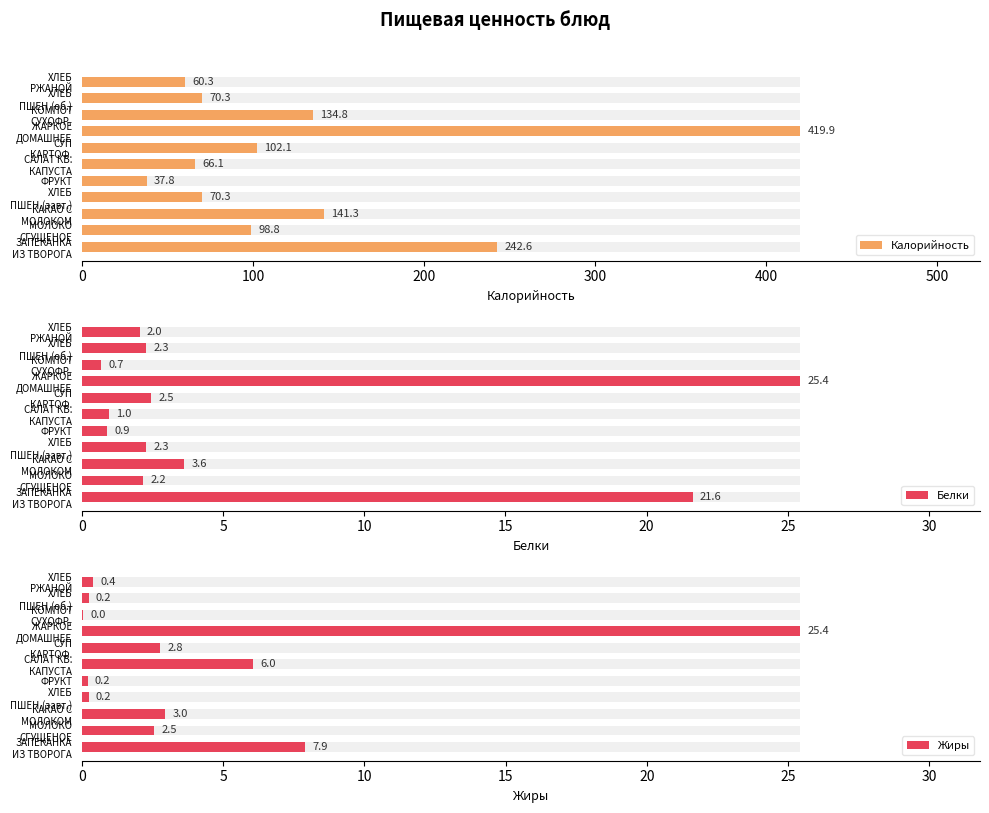

Reading left to right, list all the values displayed in this chart.

Калорийность: 242.6	98.8	141.3	70.3	37.8	66.1	102.1	419.9	134.8	70.3	60.3
Белки: 21.6	2.2	3.6	2.3	0.9	1.0	2.5	25.4	0.7	2.3	2.0
Жиры: 7.9	2.5	3.0	0.2	0.2	6.0	2.8	25.4	0.0	0.2	0.4